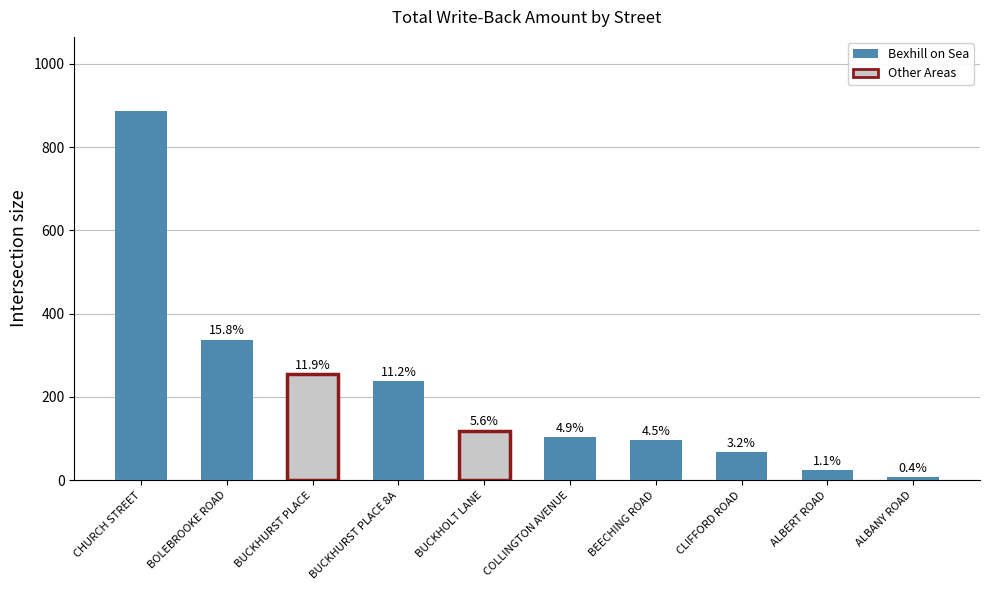

How many bars are there in total?

10